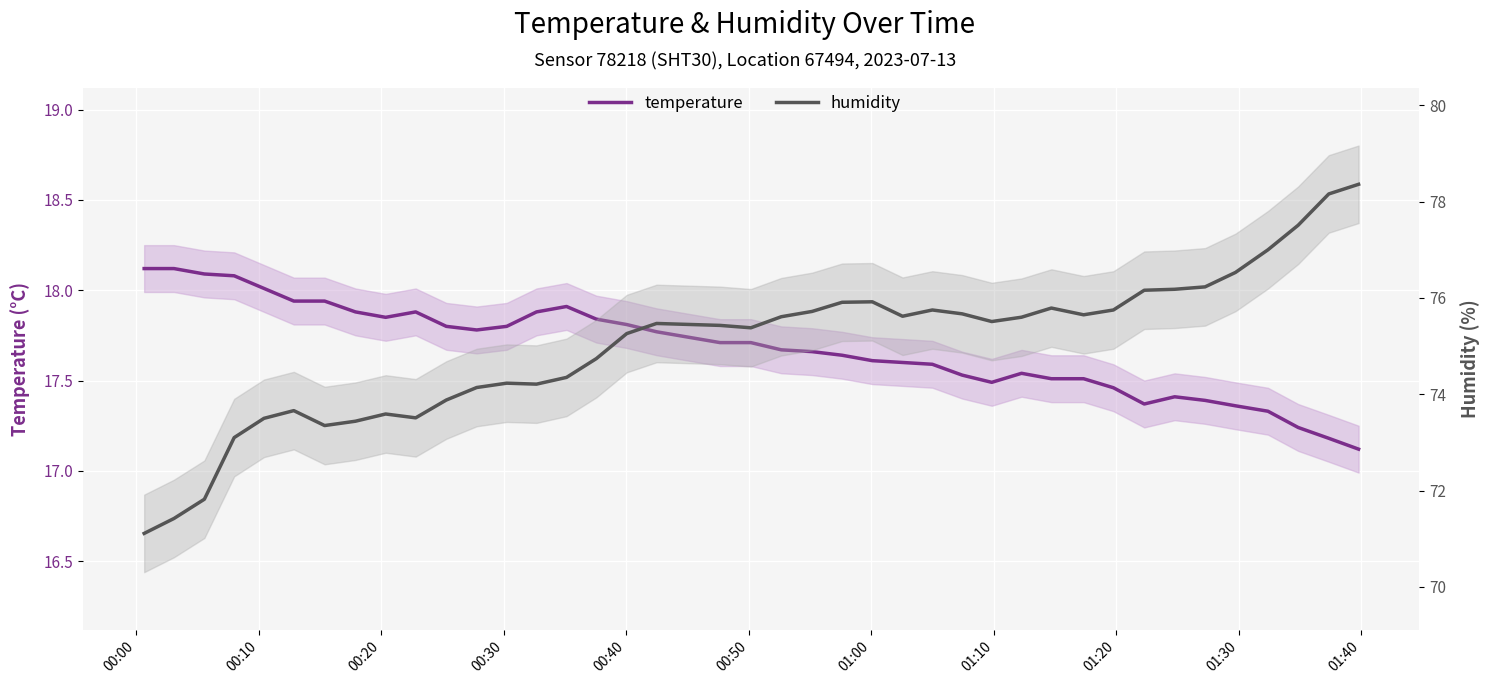

List the series in order of their overall mean, lowest first.

temperature, humidity